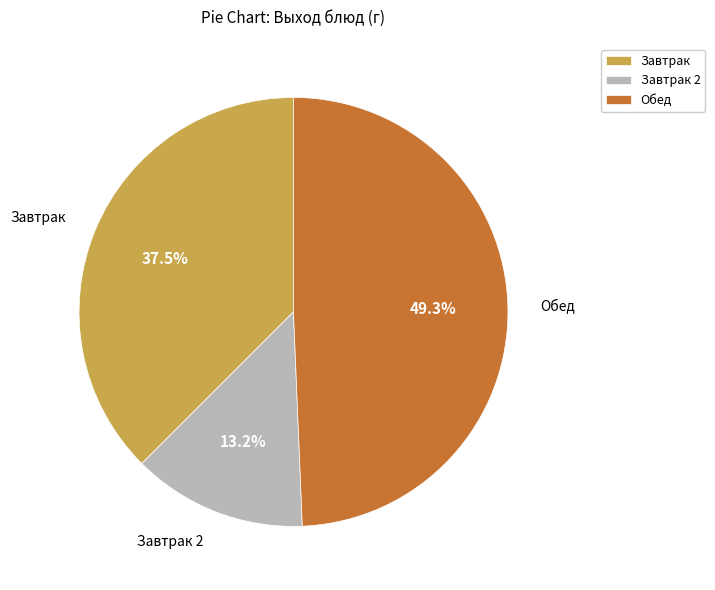

Which category has the smallest portion of the pie?

Завтрак 2